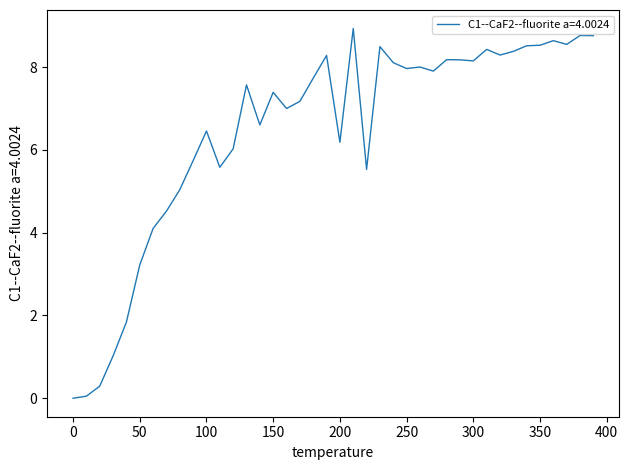

What is the greatest value displayed?

8.9